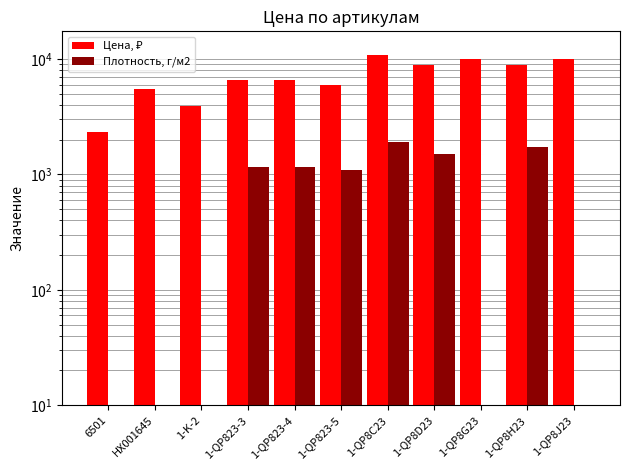

The value of Цена, ₽ at 1-QP823-3 is 10911. True or false?

False